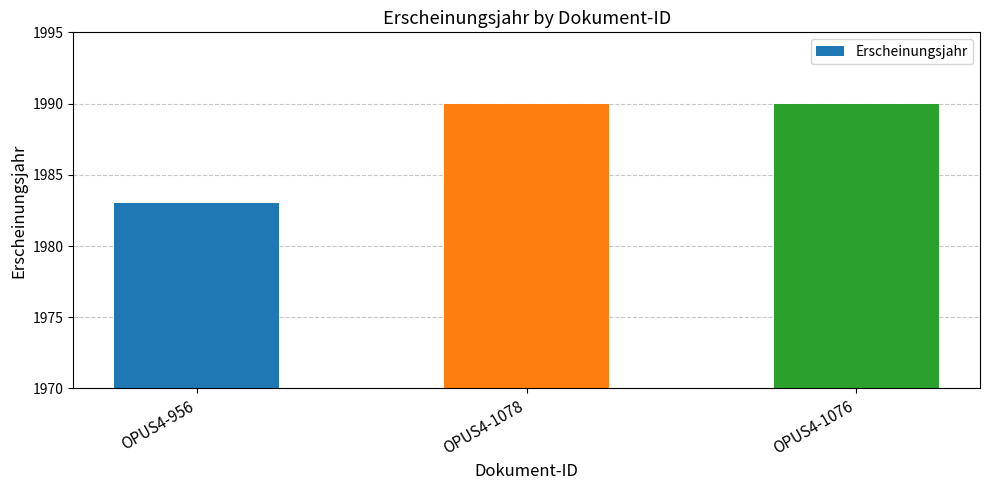

How many bars are there in total?

3